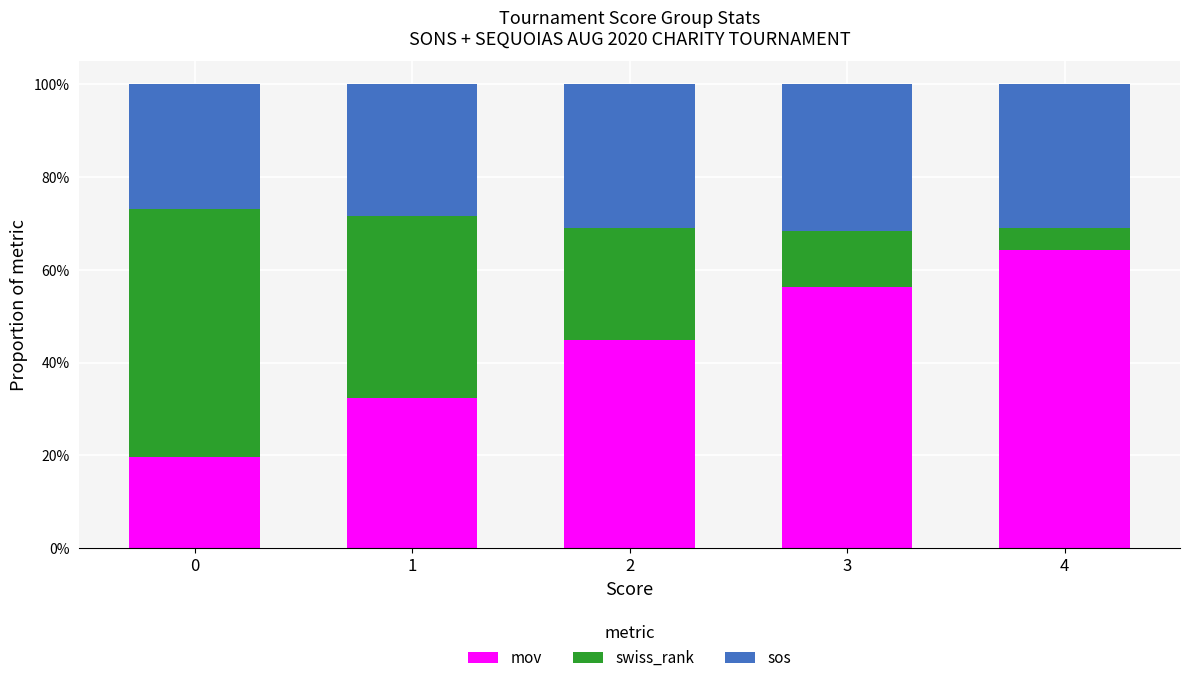

What is the lowest value of the mov series?

0.2